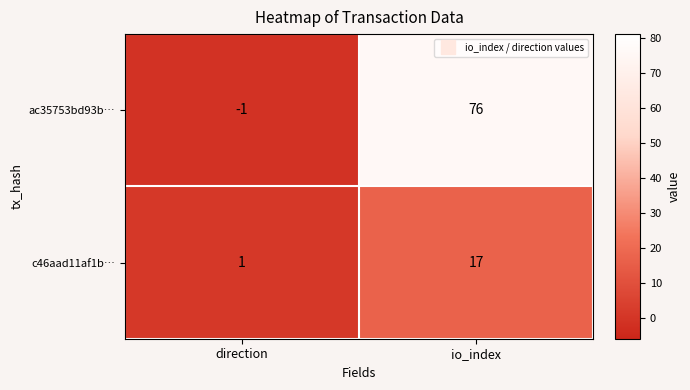

What is the difference between the c46aad11af1b… values at direction and io_index?

16